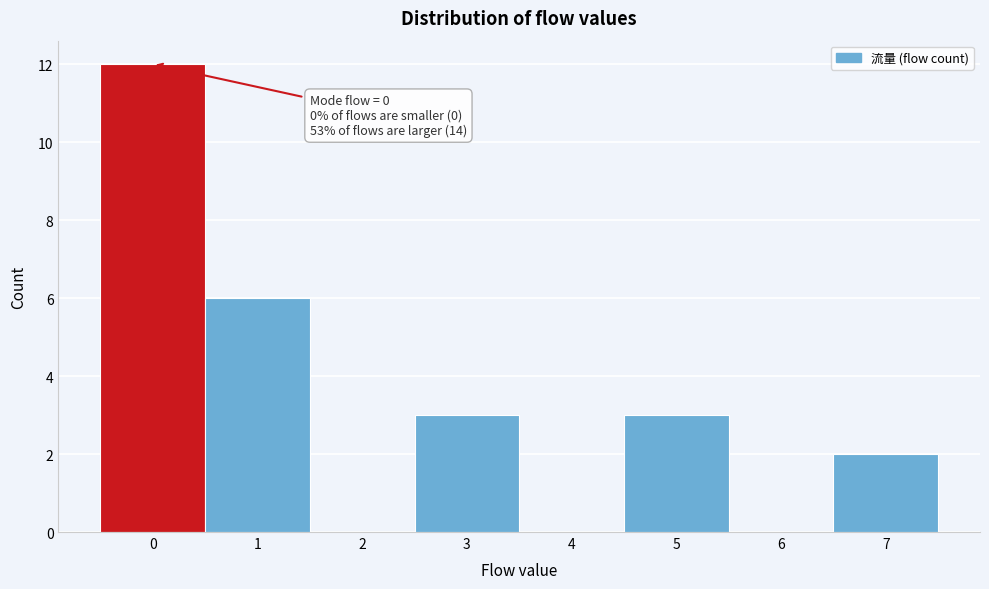

Which range on the x-axis has the tallest bar?

-0.5 to 0.5